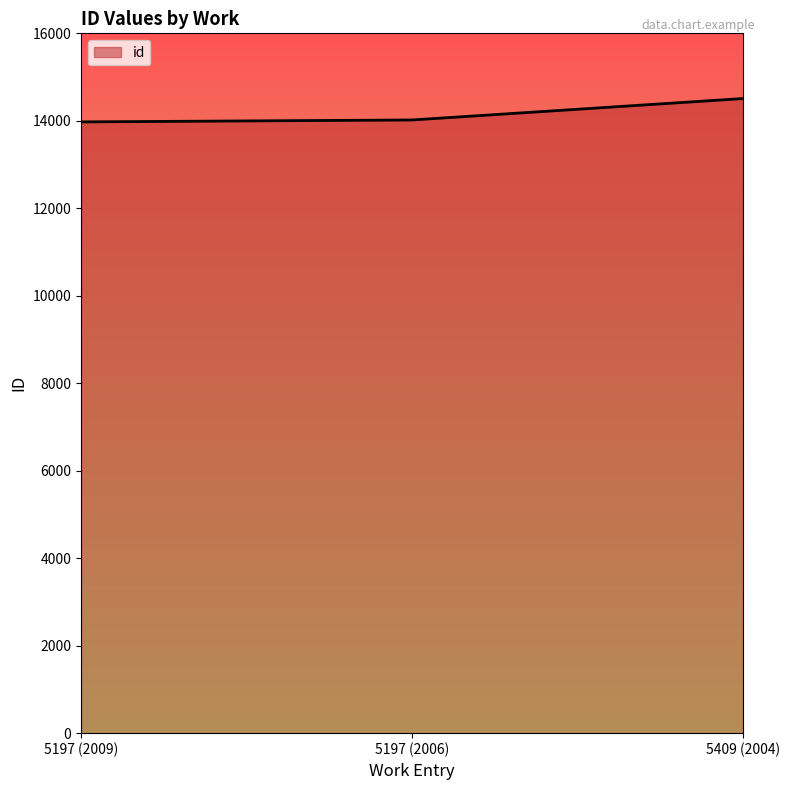

Approximately how many times larger is the value at 5197 (2009) compared to 5409 (2004)?

1.0